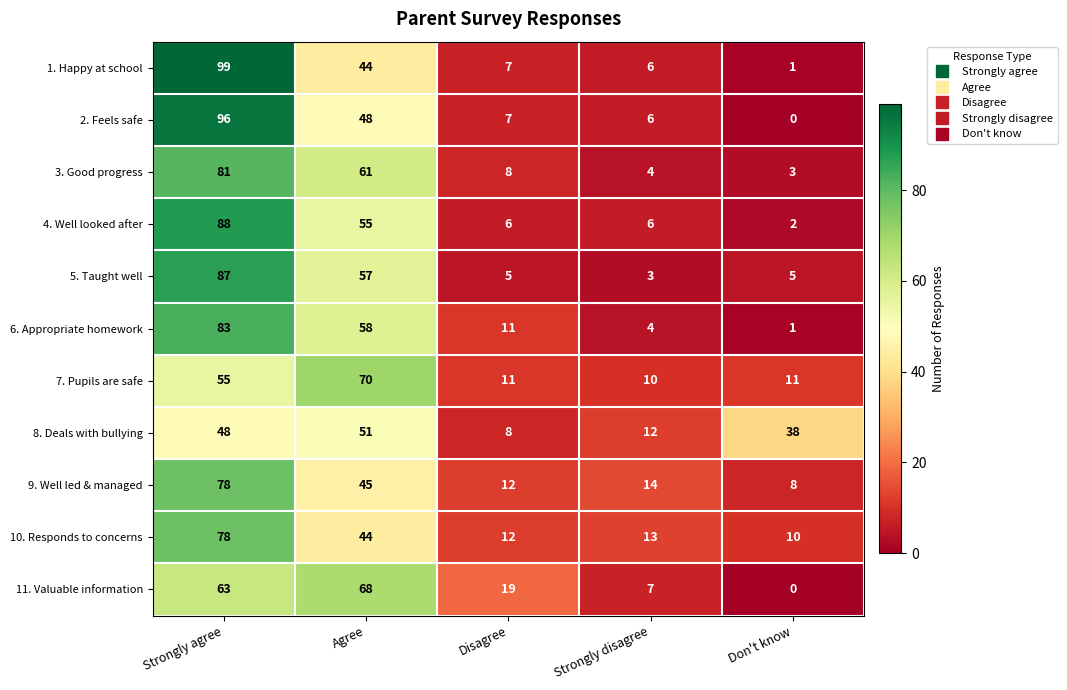

The value of 3. Good progress at Strongly agree is 137. True or false?

False